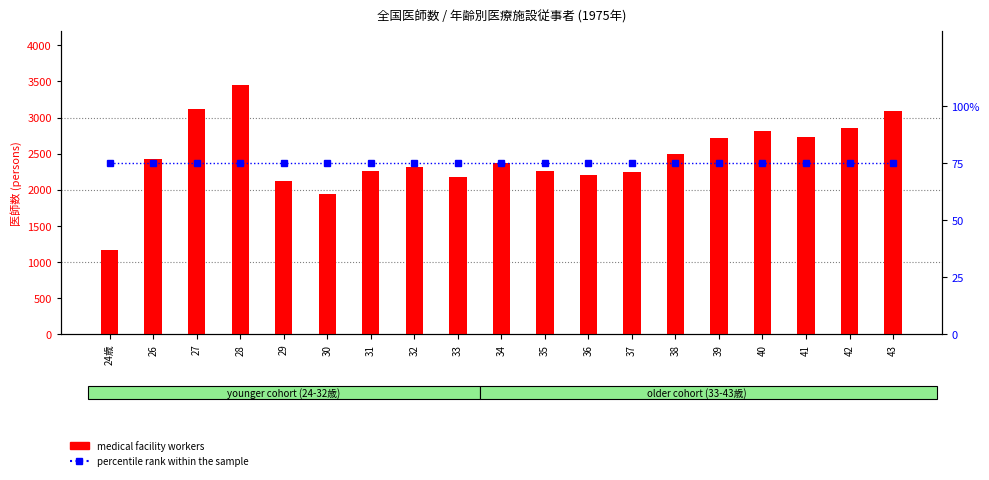

Which series has the largest total across all categories?

medical facility workers